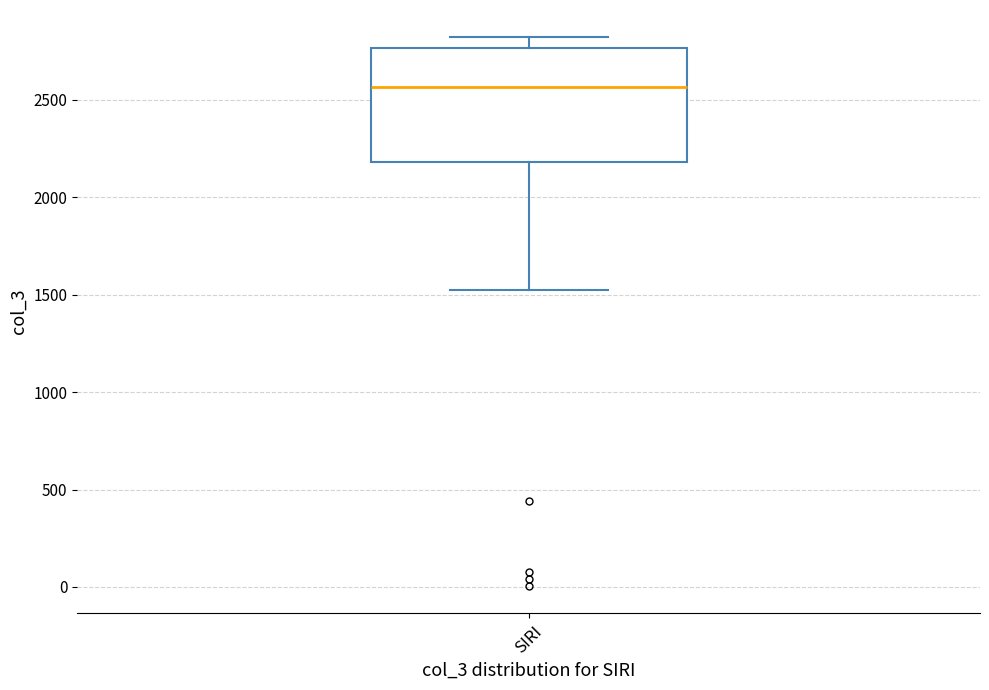

Where is the lower edge of the box for SIRI on the y-axis? The values are not printed on the chart, so give them approximately, as read against the axis.

2200